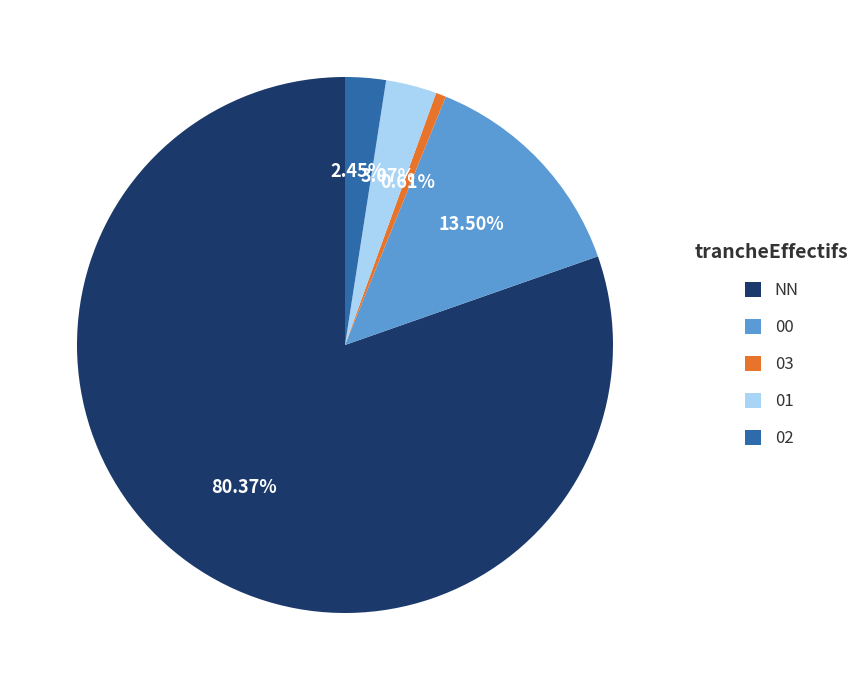

Between 03 and NN, which is larger?

NN